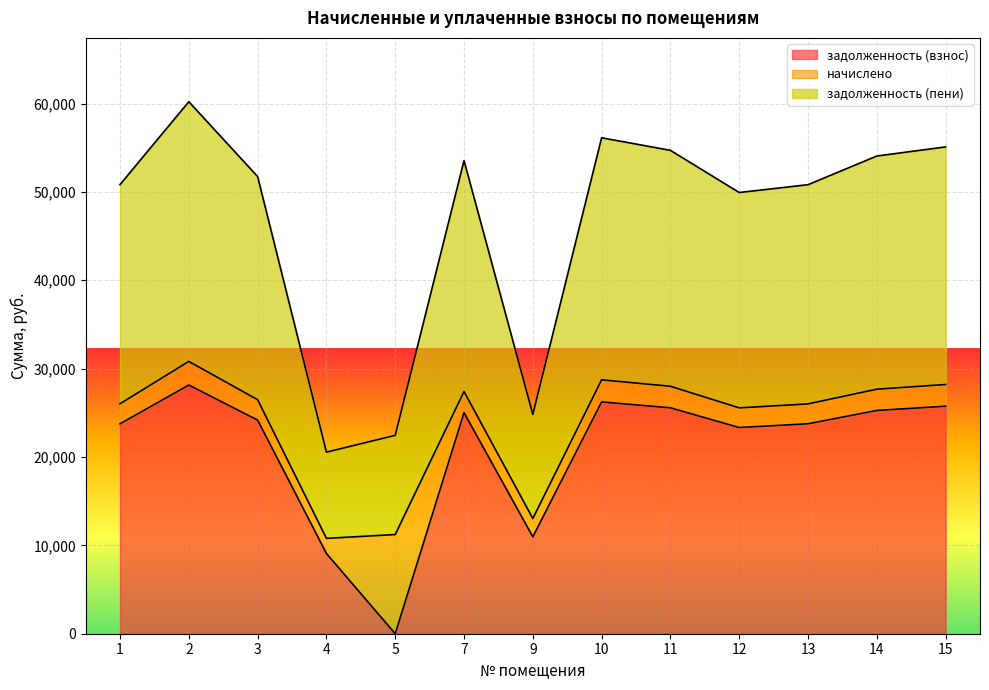

True or false: задолженность (взнос) has more than 2 points higher than both neighbors.

True